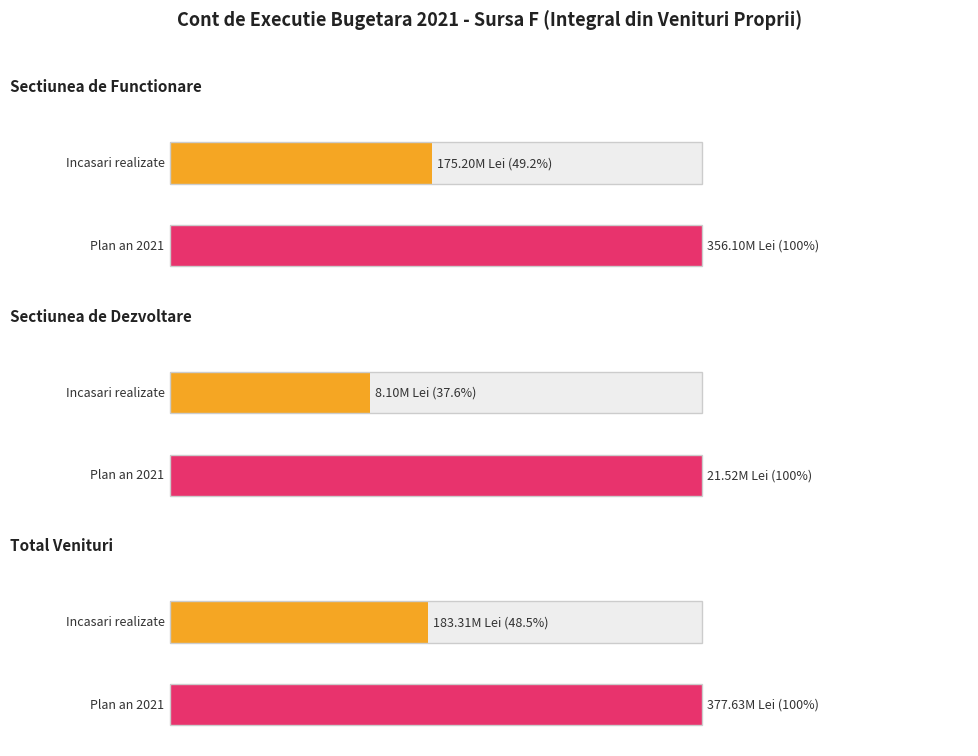

What is the sum of all Plan an 2021 values?

755251740.0